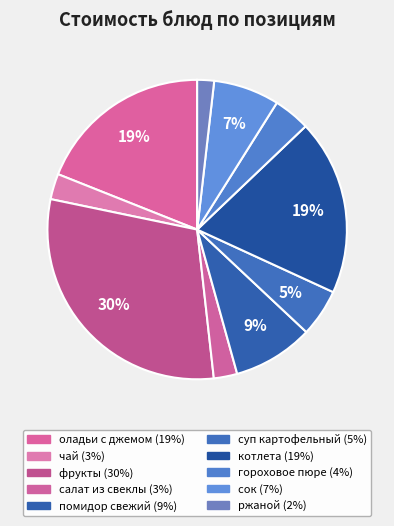

Combined, what portion of the pie is сок and котлета?

26.1%